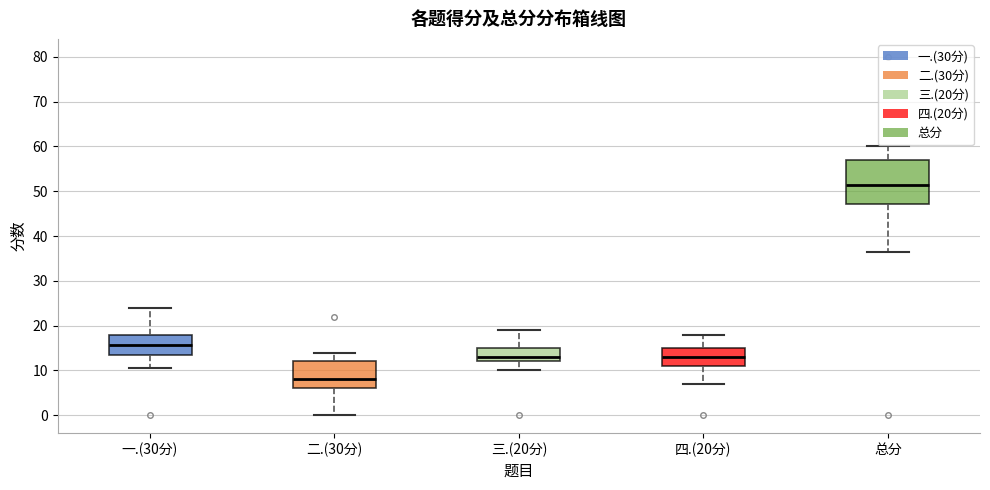

Which box's median line is the lowest?

二.(30分)